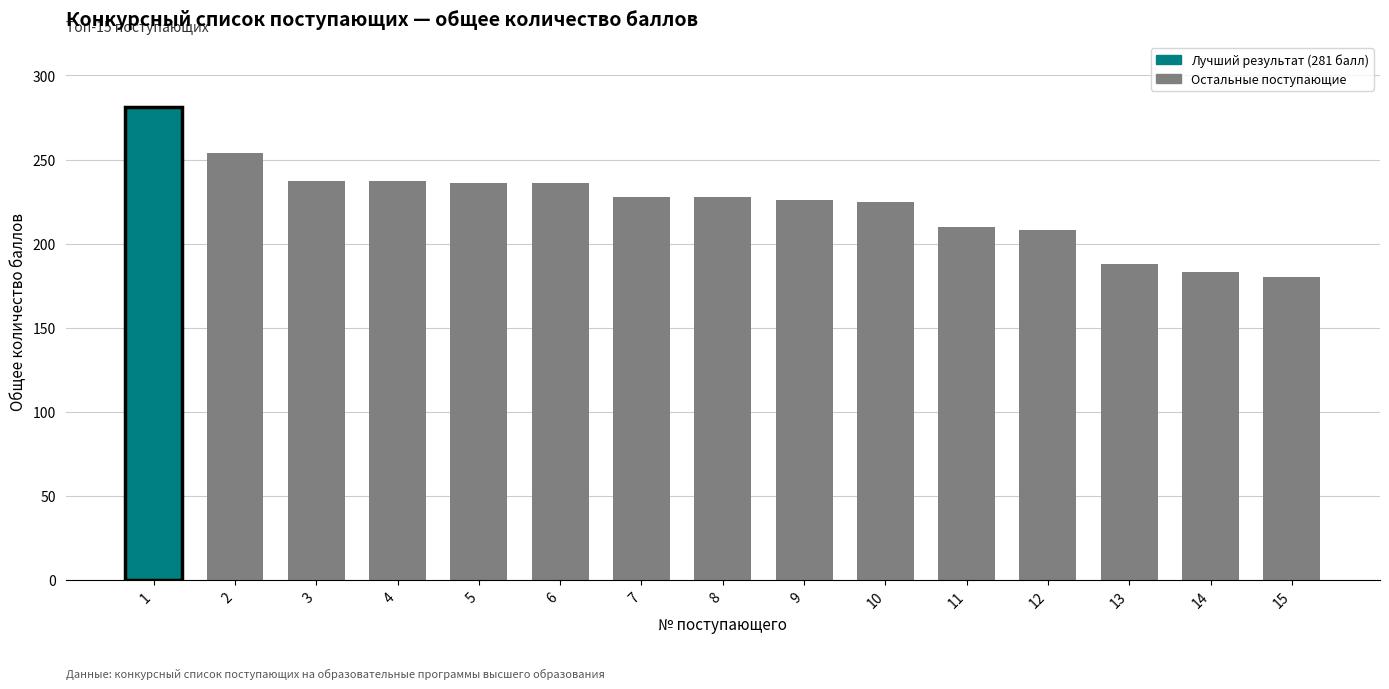

What is the smallest value displayed?

180